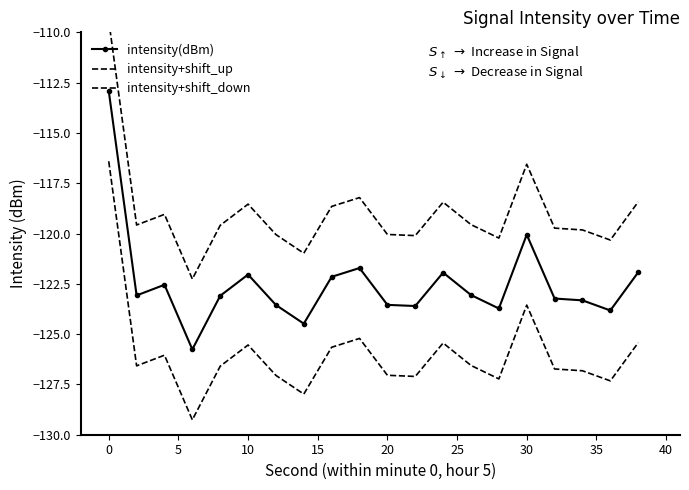

How many lines are shown in the chart?

3